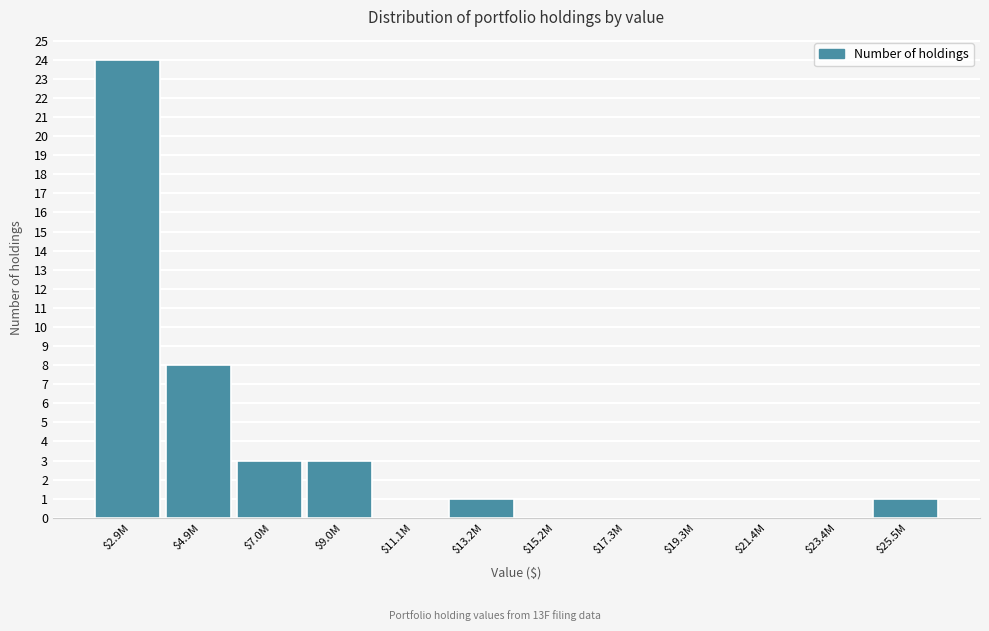

The chart shows a value of 0 at $23.4M. True or false?

True